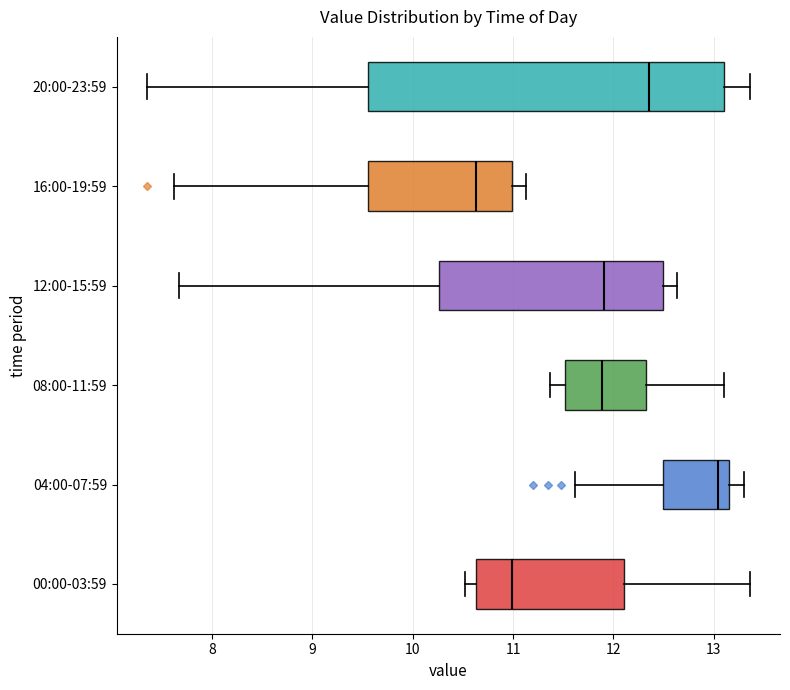

Comparing the boxes themselves (not the whiskers), which one is the widest?

20:00-23:59